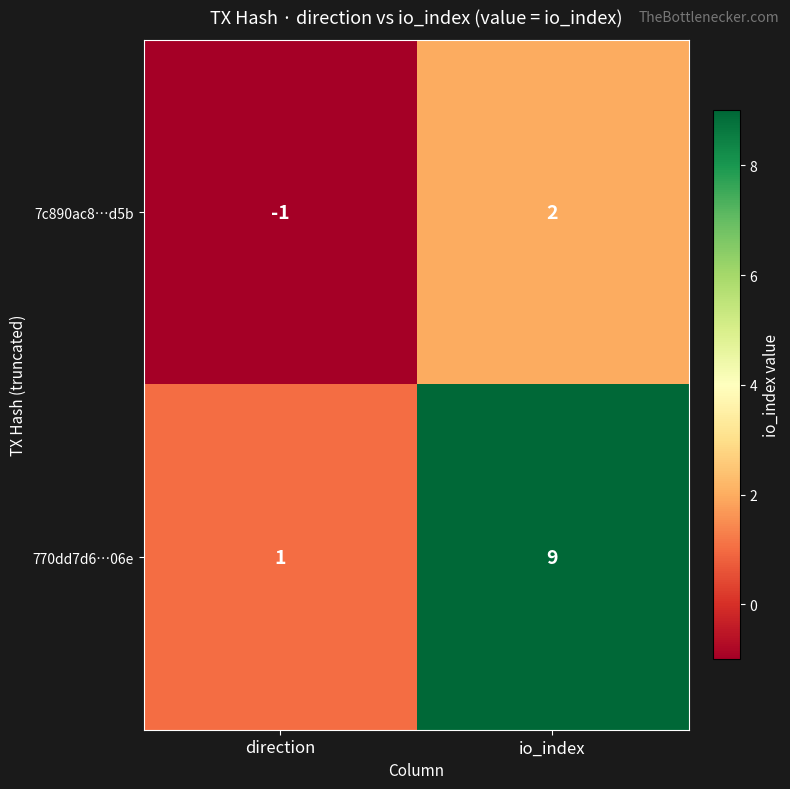

What is the difference between the maximum and minimum values in the 7c890ac8…d5b series?

3